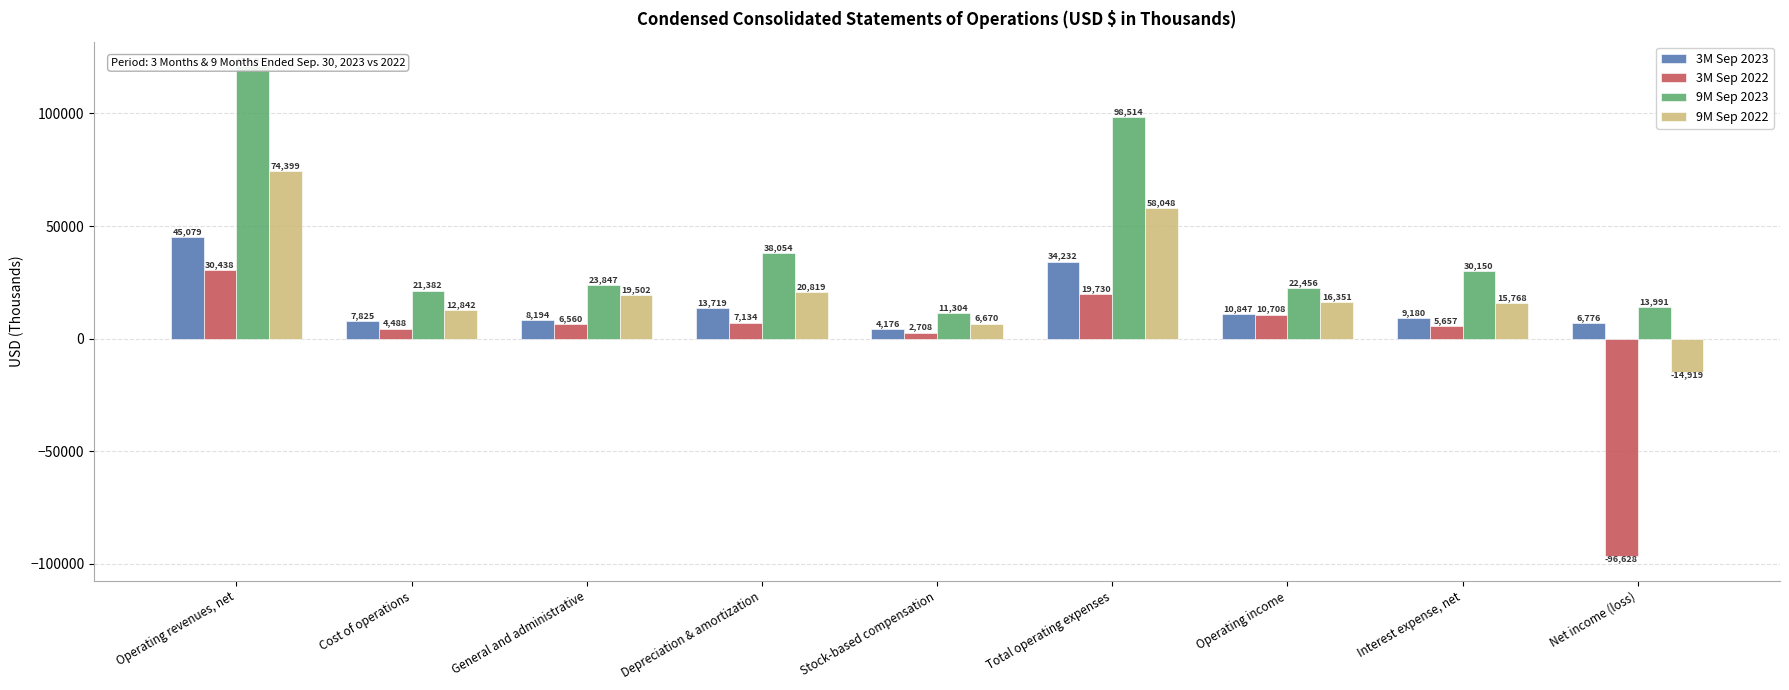

What is the label of the 9th bar from the right?

Operating revenues, net